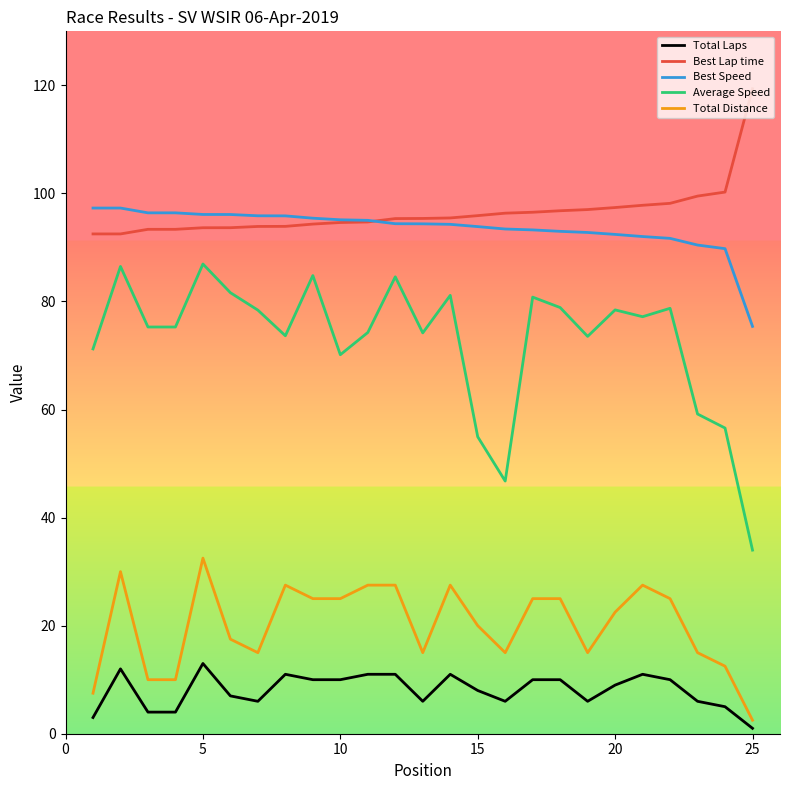

What is the highest value of the Total Distance series?

32.5